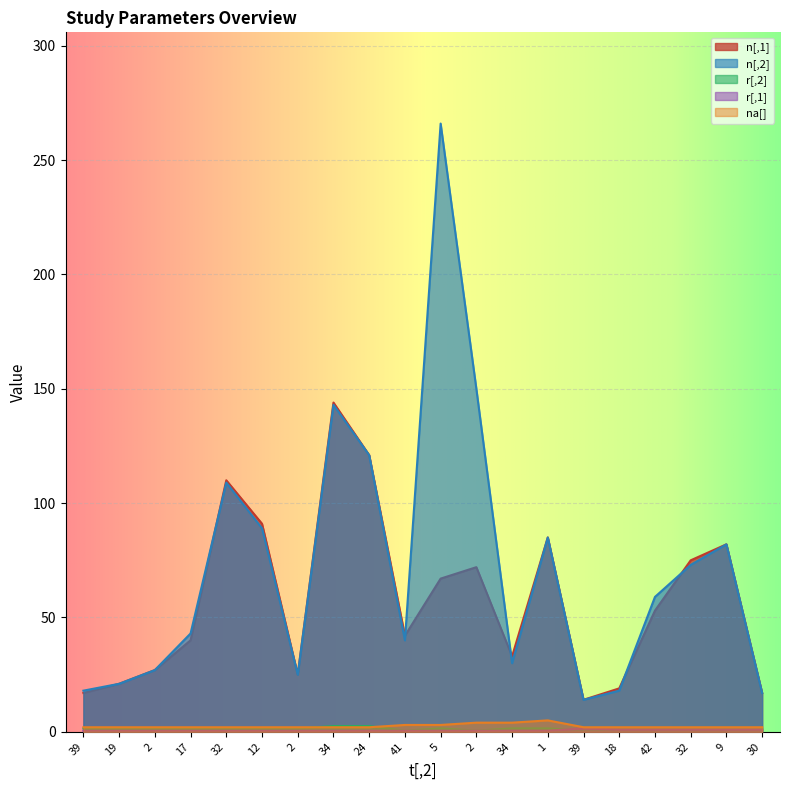

Reading right to left, list all the values displayed in this chart.

n[,1]: 30=17.0	9=82.0	32=75.0	42=53.0	18=19.0	39=14.0	1=85.0	34=33.0	2=72.0	5=67.0	41=42.0	24=121.0	34=144.0	2=25.0	12=91.0	32=110.0	17=40.0	2=27.0	19=21.0	39=17.0
n[,2]: 30=17.0	9=82.0	32=73.0	42=59.0	18=18.0	39=14.0	1=85.0	34=30.0	2=150.0	5=266.0	41=40.0	24=121.0	34=143.0	2=25.0	12=89.0	32=109.0	17=43.0	2=27.0	19=21.0	39=18.0
r[,2]: 30=1.0	9=1.0	32=1.0	42=1.0	18=1.0	39=0.5	1=1.5	34=1.5	2=0.5	5=1.5	41=0.5	24=2.5	34=2.5	2=1.5	12=1.5	32=1.5	17=1.5	2=1.5	19=1.5	39=1.5
r[,1]: 30=1.0	9=1.0	32=1.0	42=1.0	18=1.0	39=1.5	1=0.5	34=0.5	2=0.5	5=0.5	41=0.5	24=0.5	34=0.5	2=0.5	12=0.5	32=0.5	17=0.5	2=0.5	19=0.5	39=0.5
na[]: 30=2.0	9=2.0	32=2.0	42=2.0	18=2.0	39=2.0	1=5.0	34=4.0	2=4.0	5=3.0	41=3.0	24=2.0	34=2.0	2=2.0	12=2.0	32=2.0	17=2.0	2=2.0	19=2.0	39=2.0